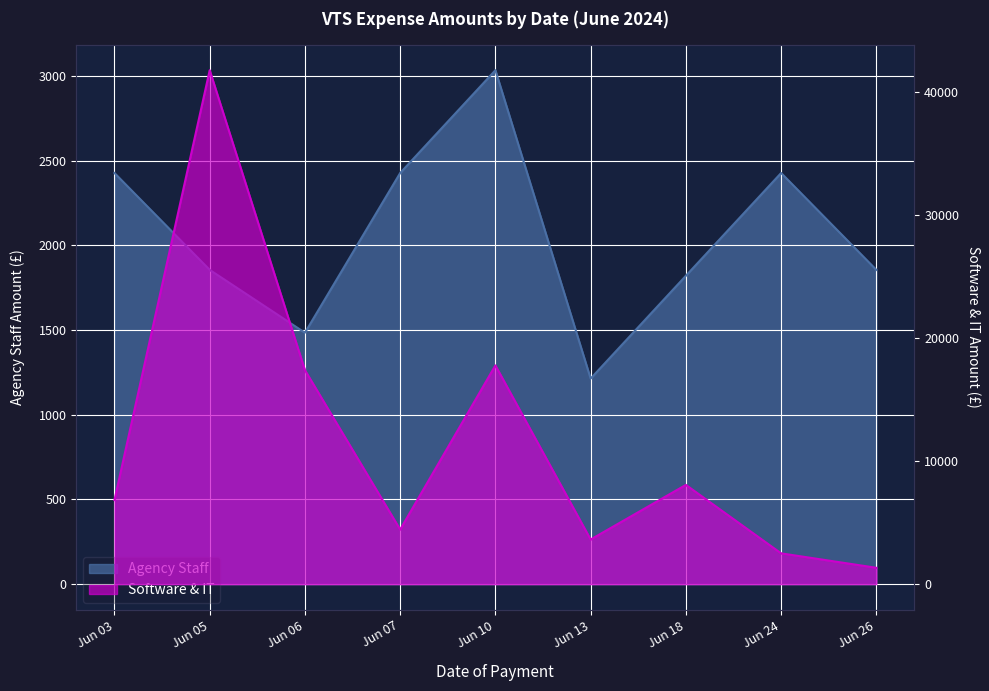

At which category does Agency Staff reach its first local valley?

Jun 06